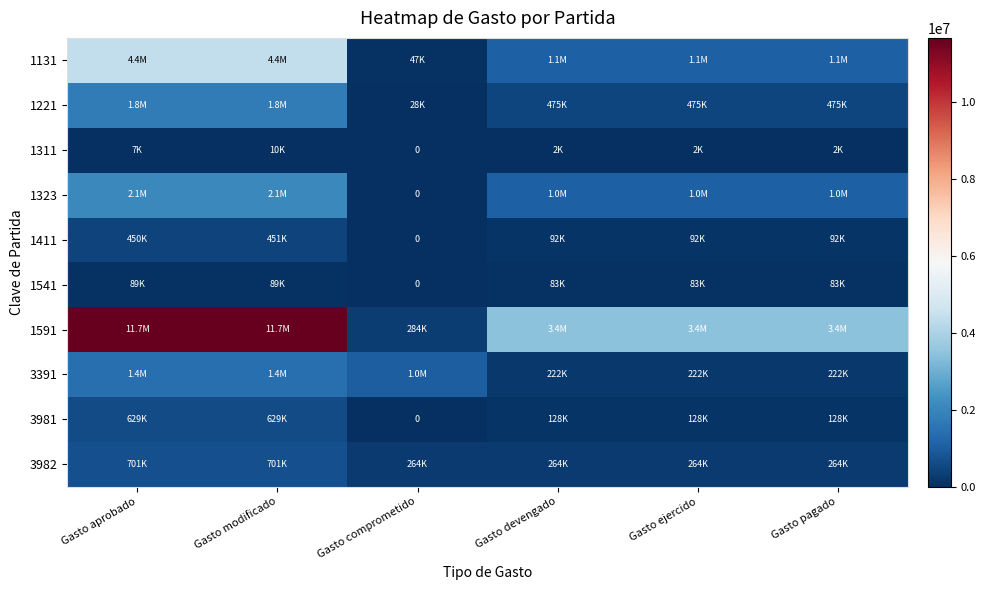

The value of 1411 at Gasto ejercido is 151813.3. True or false?

False